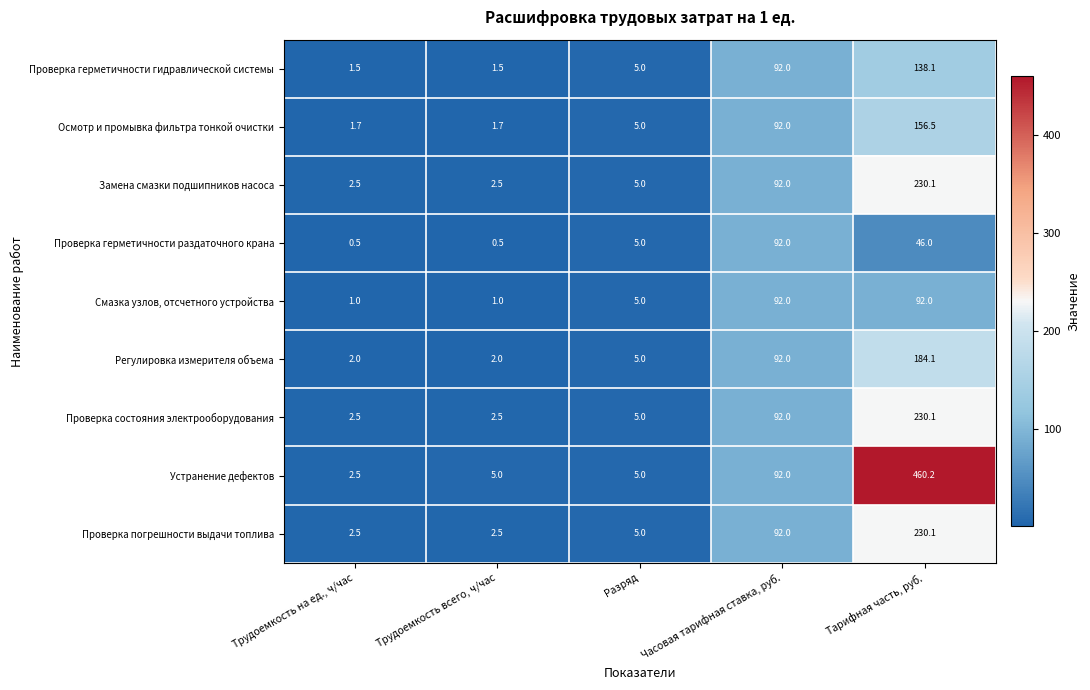

What is the sum of the Замена смазки подшипников насоса values at Трудоемкость на ед., ч/час and Разряд?

7.5